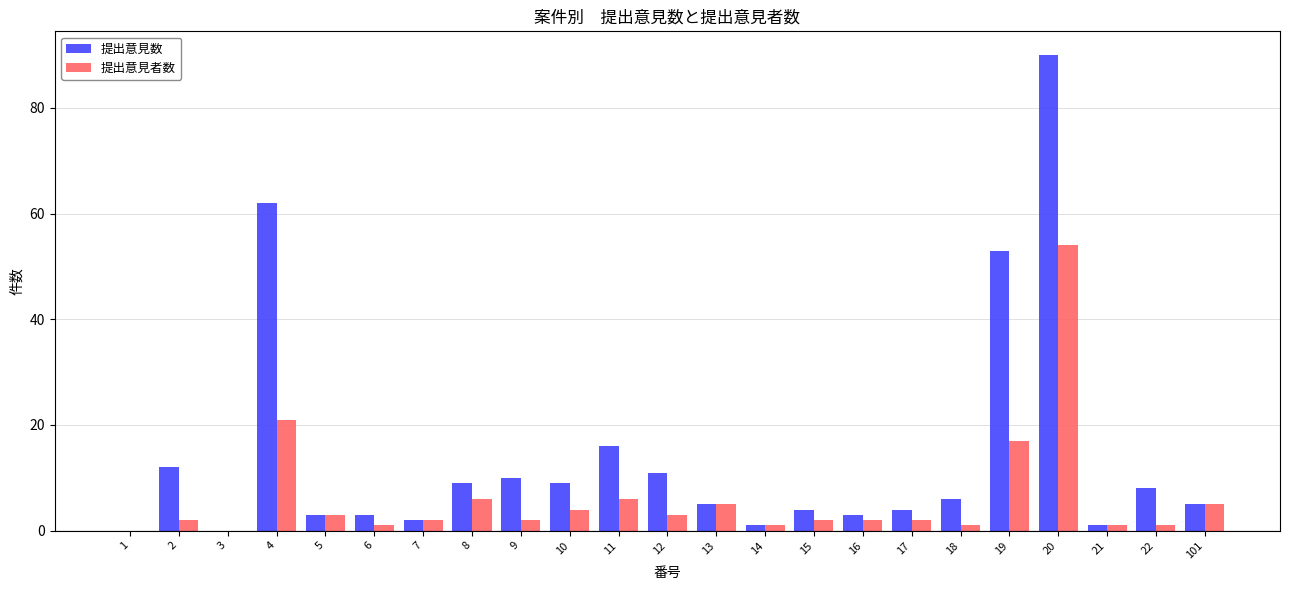

What is the sum of all 提出意見数 values?

317